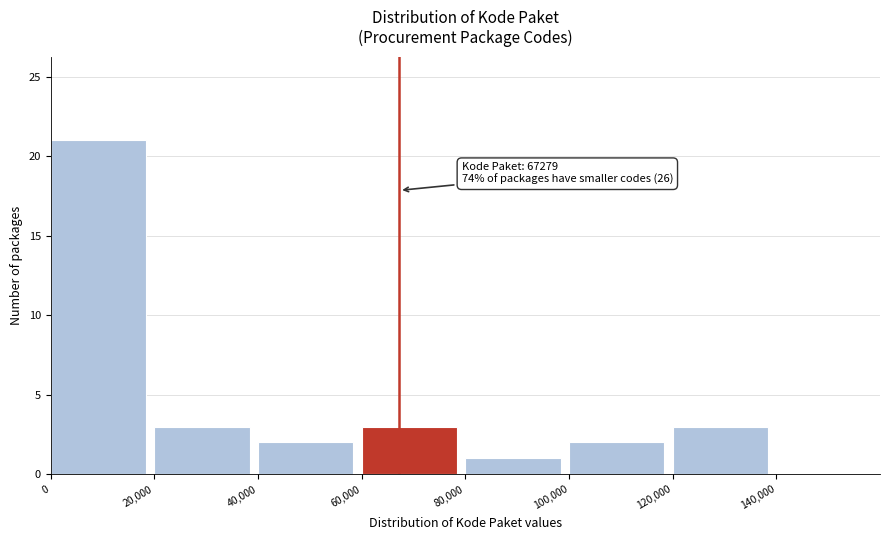

Over which range of the x-axis is the bar tallest?

0 to 20000